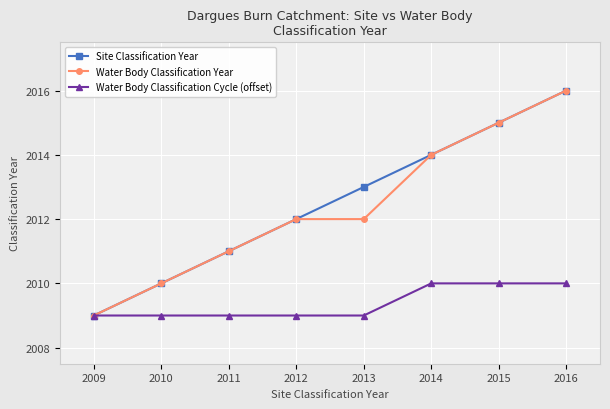

What is the approximate value of Site Classification Year at 2015?

2015